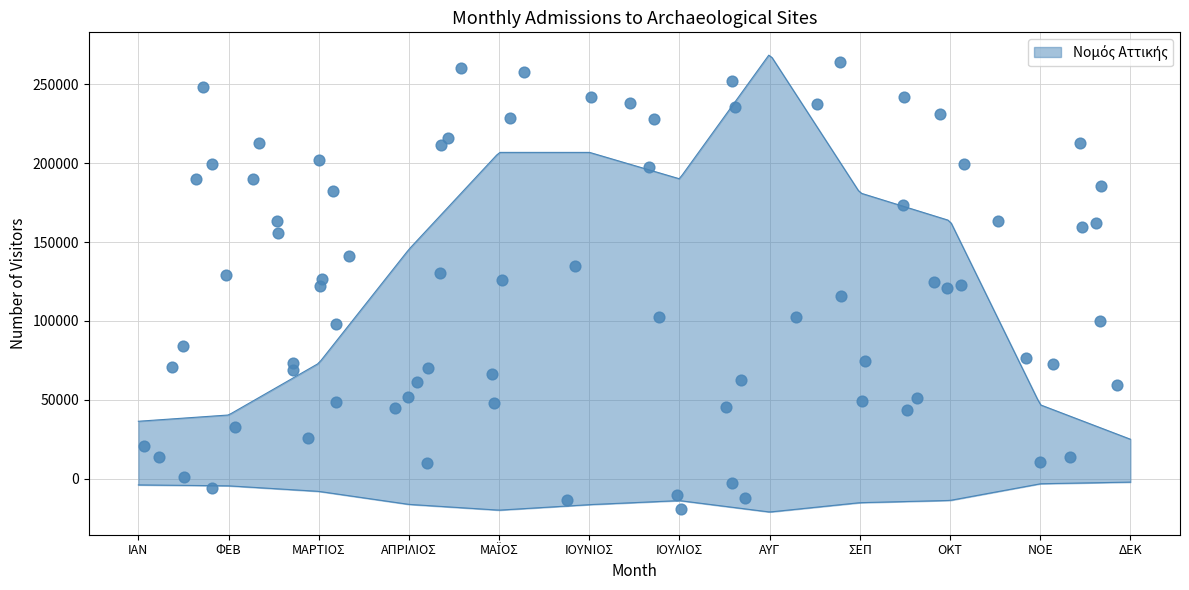

At which category is the sum across all series the highest?

ΑΥΓ